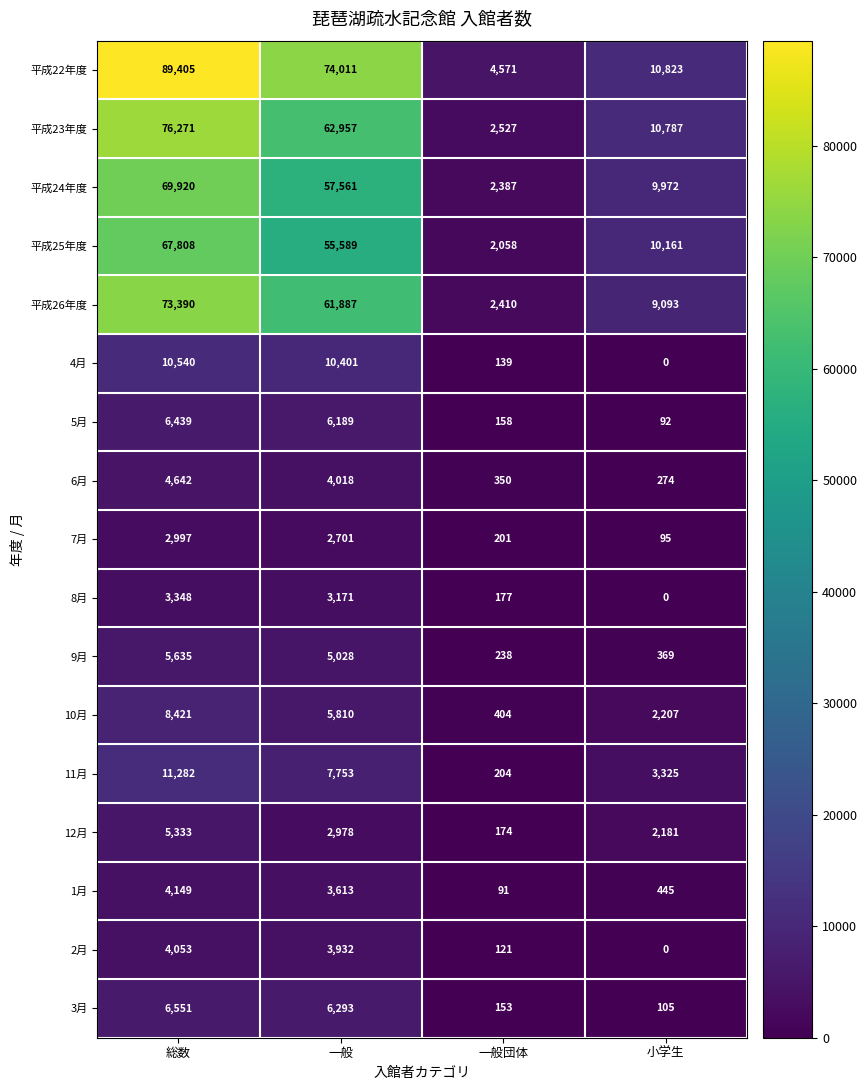

What is the spread (max minus min) of values at 一般?

71310